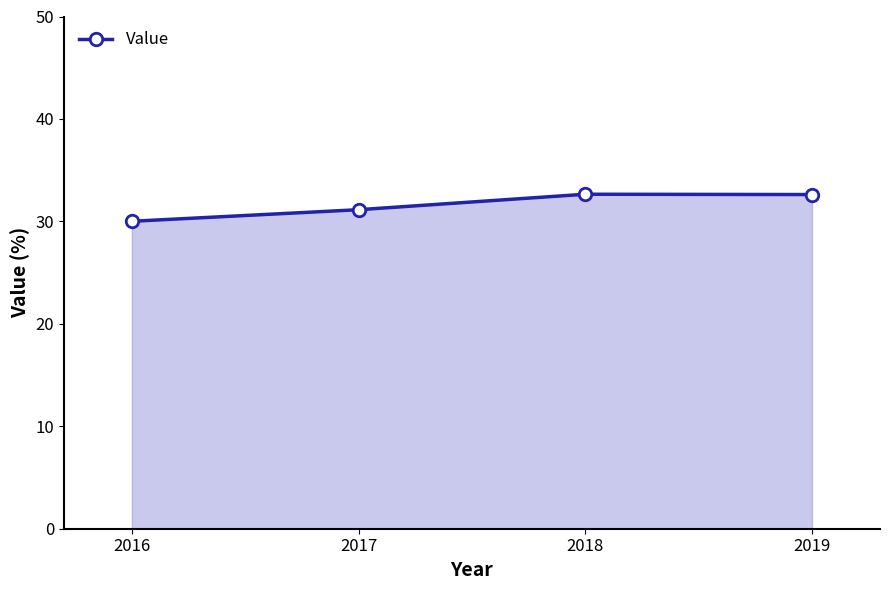

What is the smallest value displayed?

30.0